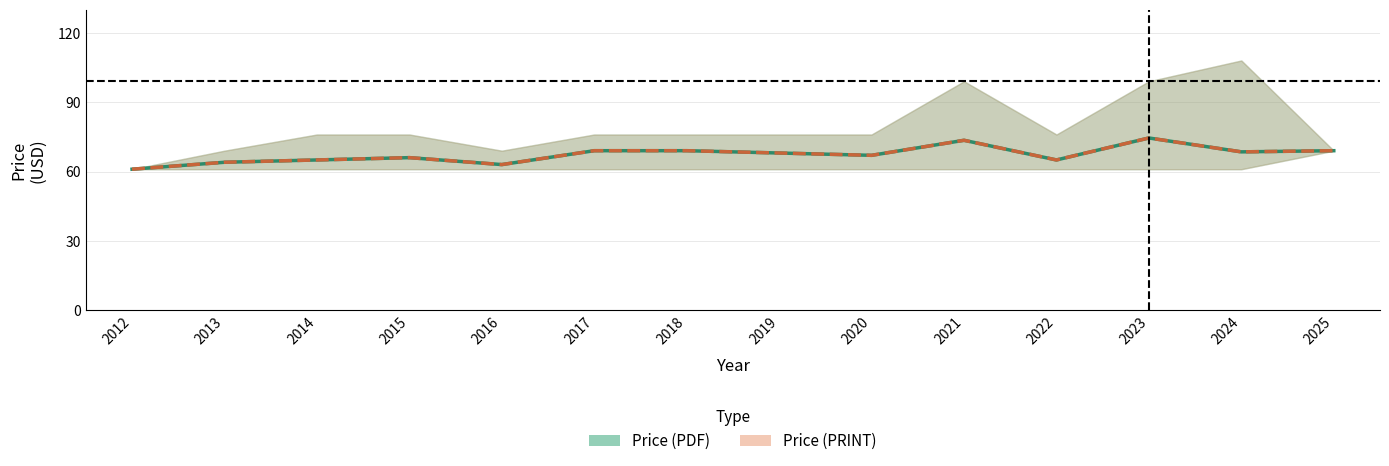

Reading left to right, list all the values displayed in this chart.

Price (PDF): 61.0	64.0	65.0	66.0	63.0	69.0	69.0	68.0	67.0	73.5	65.0	74.5	68.5	69.0
Price (PRINT): 61.0	64.0	65.0	66.0	63.0	69.0	69.0	68.0	67.0	73.5	65.0	74.5	68.5	69.0